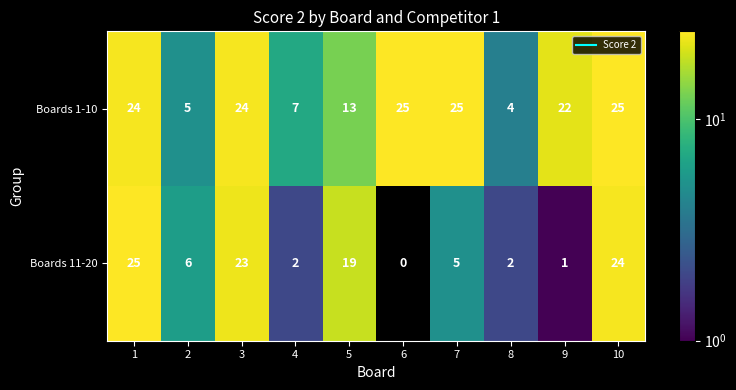

Which series has the largest range (max minus min)?

Boards 11-20